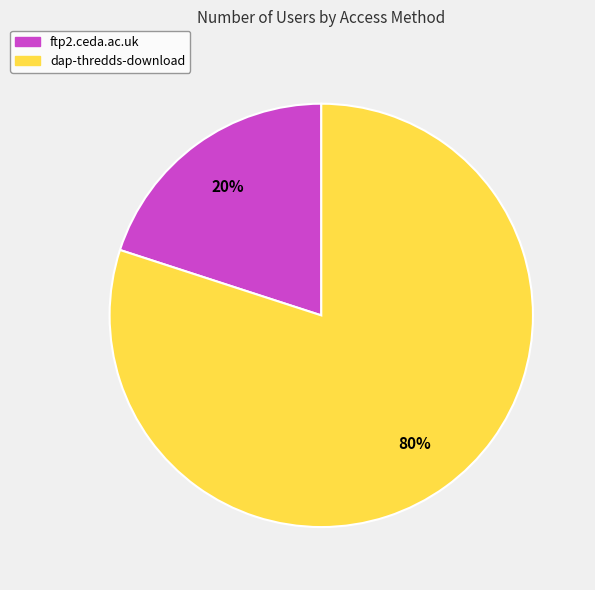

Is the sum of dap-thredds-download and ftp2.ceda.ac.uk greater than half?

Yes